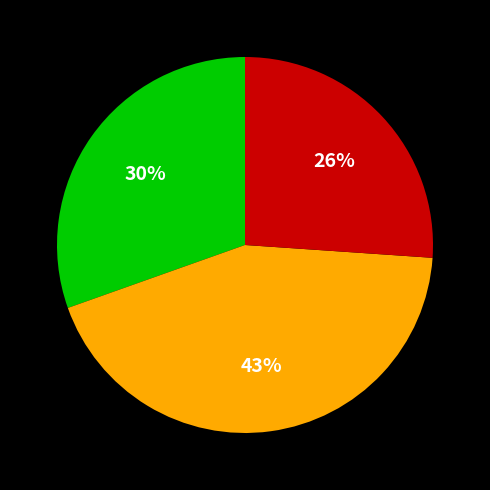

Does any single category account for the majority?

No